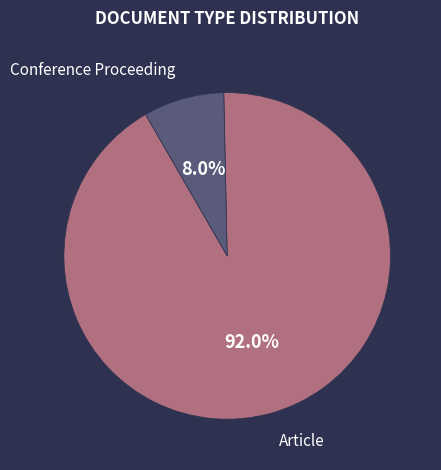

Does any single category account for the majority?

Yes